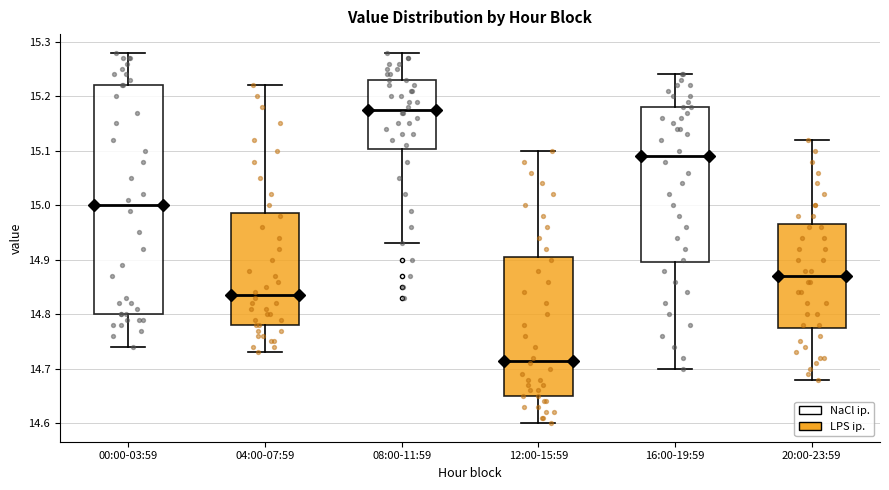

Which box has the highest median line?

08:00-11:59